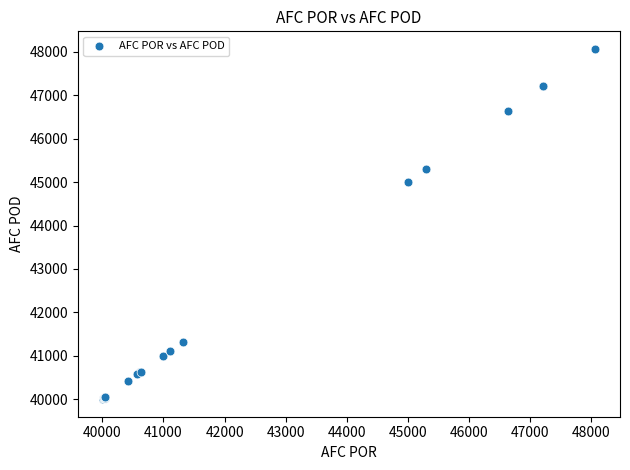

What Y value in the scatter plot is closest to 44035?

45005